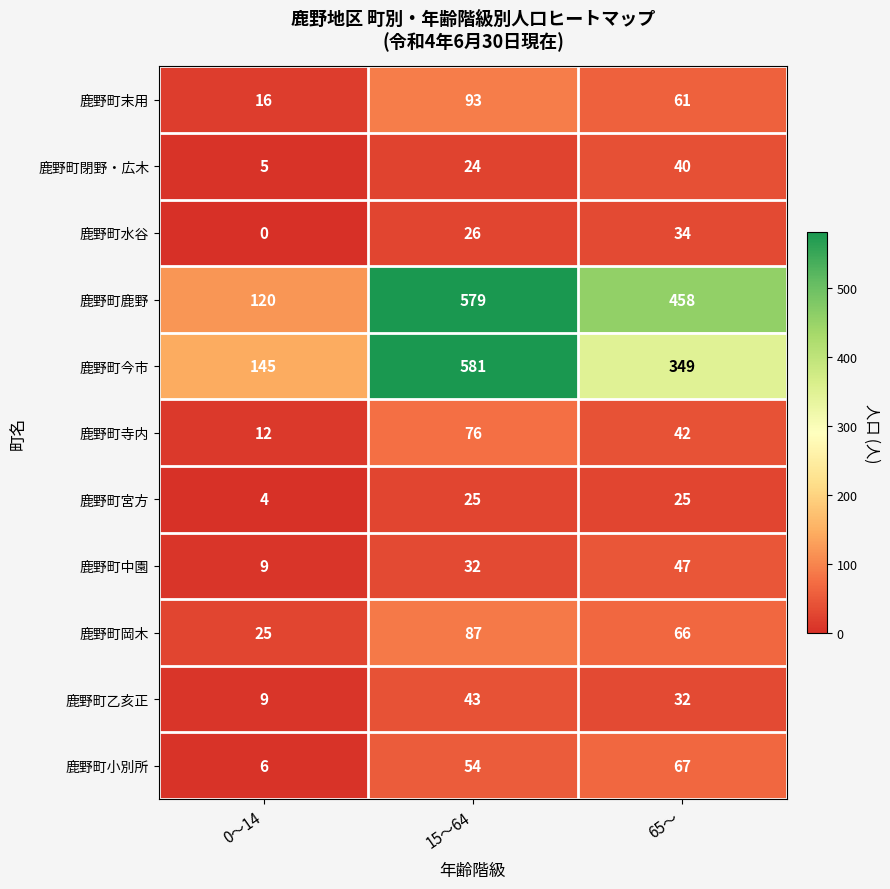

Rank the series at 15～64 from lowest to highest value.

鹿野町閉野・広木, 鹿野町宮方, 鹿野町水谷, 鹿野町中園, 鹿野町乙亥正, 鹿野町小別所, 鹿野町寺内, 鹿野町岡木, 鹿野町末用, 鹿野町鹿野, 鹿野町今市